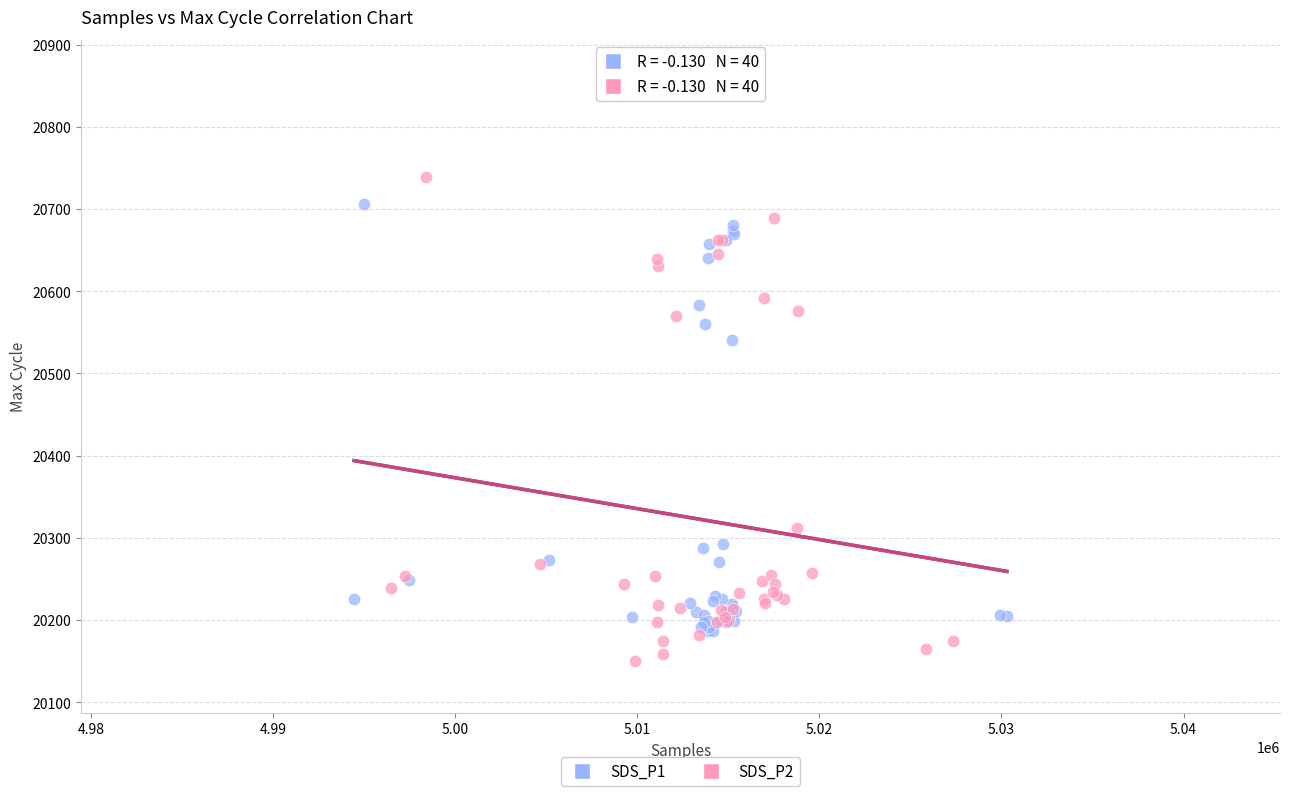

Which series has the widest spread of Y values?

SDS_P2